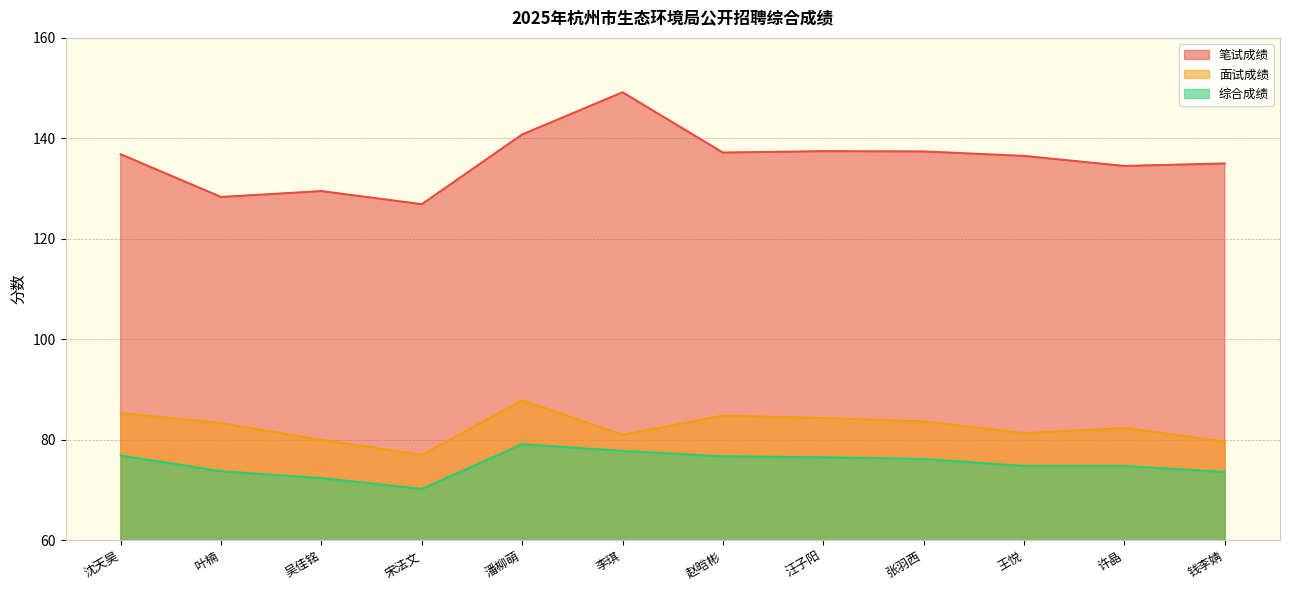

The value of 综合成绩 at 沈天昊 is 76.9. True or false?

True